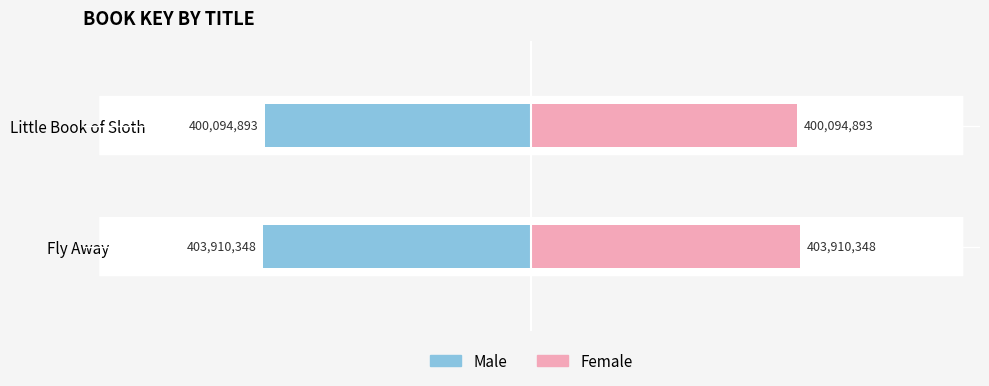

How many bars are there in each group?

2